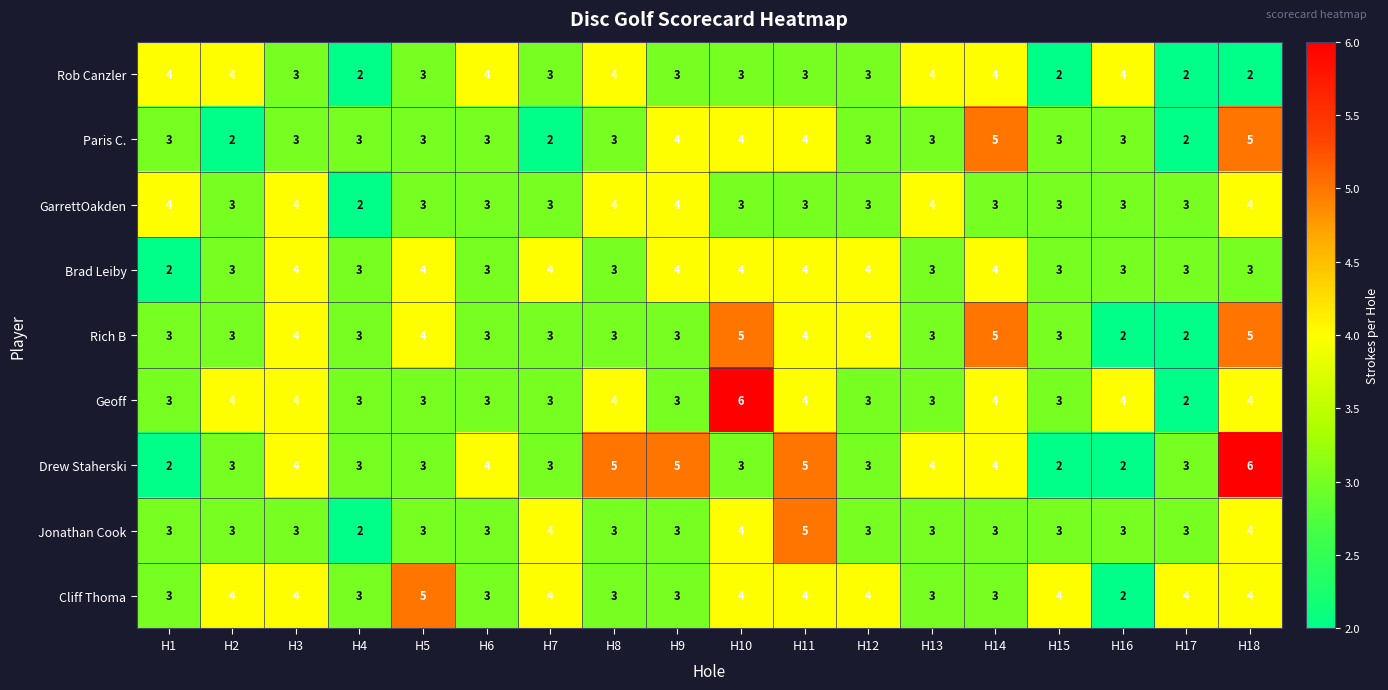

What is the maximum value shown in the chart?

6